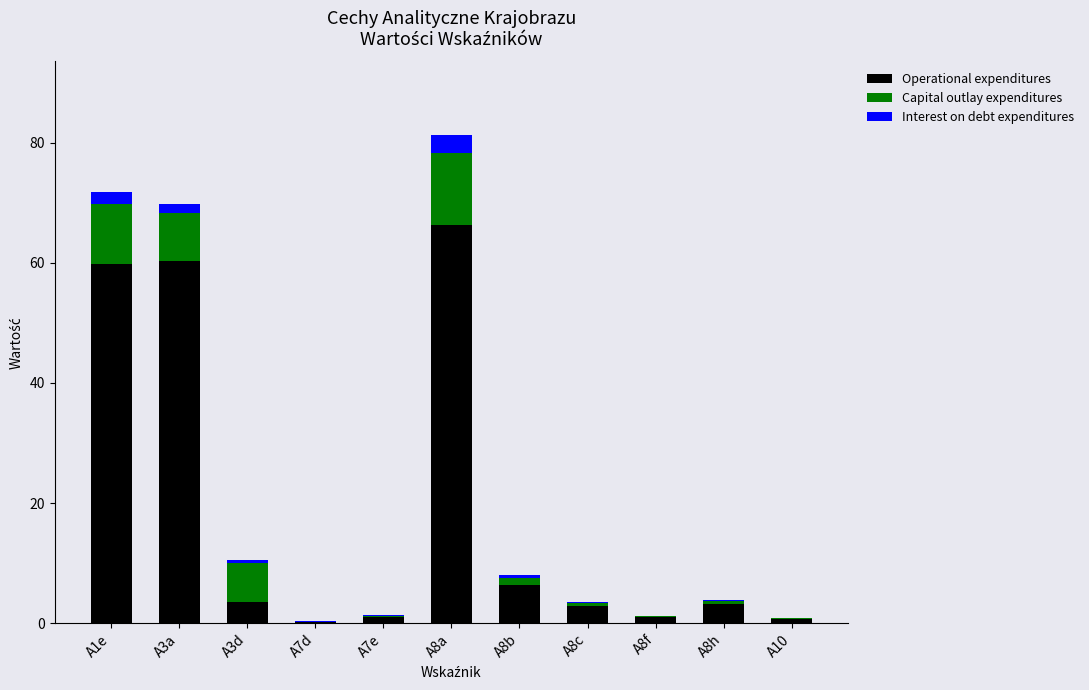

What is the maximum value for Operational expenditures?

66.3